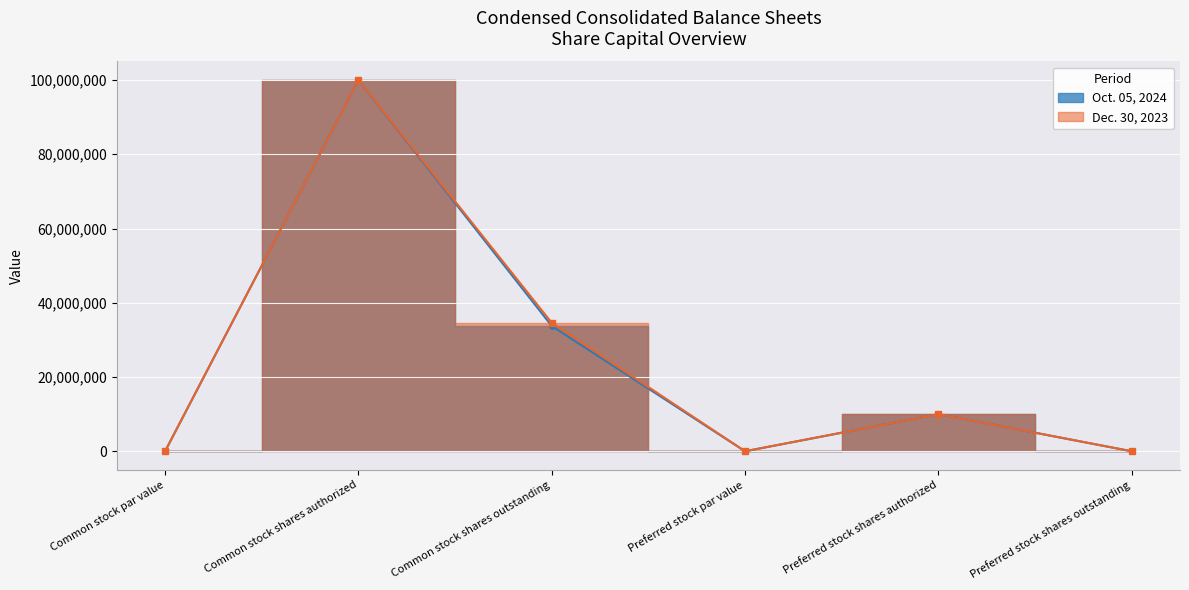

What are all the series names shown in the legend?

Oct. 05, 2024, Dec. 30, 2023